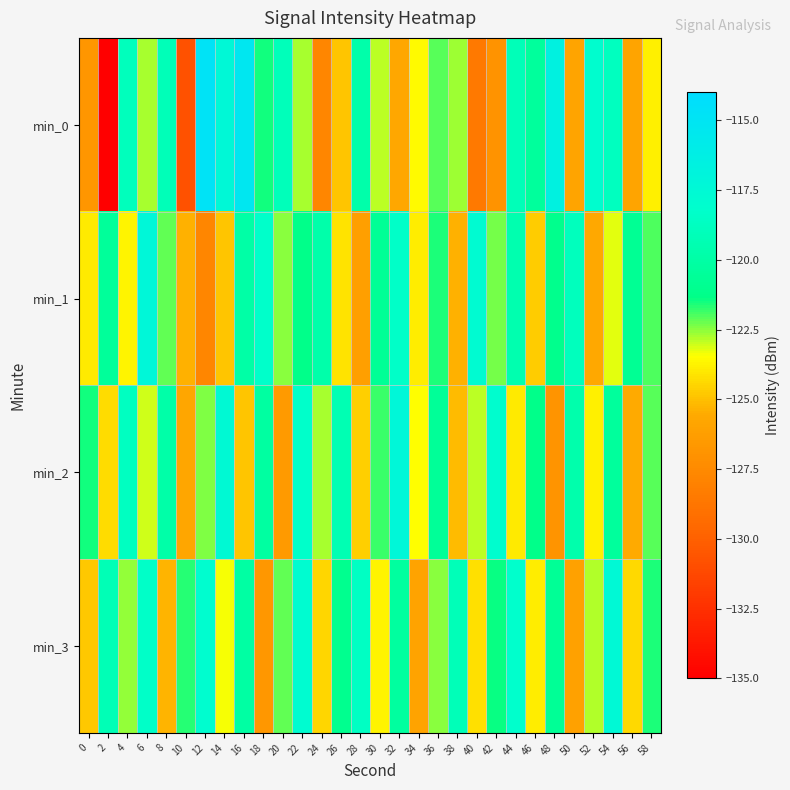

Reading left to right, list all the values displayed in this chart.

min_0: 0=-126.8	2=-135.1	4=-119.0	6=-122.7	8=-119.1	10=-130.8	12=-114.8	14=-117.4	16=-115.3	18=-121.5	20=-119.1	22=-122.7	24=-127.8	26=-124.9	28=-119.8	30=-122.9	32=-125.7	34=-123.6	36=-122.1	38=-122.7	40=-128.6	42=-126.9	44=-119.1	46=-120.4	48=-116.6	50=-125.8	52=-118.1	54=-118.8	56=-125.9	58=-123.8
min_1: 0=-123.9	2=-120.5	4=-123.7	6=-117.2	8=-122.1	10=-125.3	12=-127.7	14=-124.9	16=-119.9	18=-118.3	20=-122.5	22=-121.3	24=-119.8	26=-124.1	28=-126.2	30=-120.7	32=-118.4	34=-123.9	36=-121.6	38=-125.4	40=-117.8	42=-122.3	44=-119.5	46=-124.7	48=-121.1	50=-118.9	52=-125.6	54=-123.2	56=-120.8	58=-122.0
min_2: 0=-121.5	2=-124.3	4=-118.7	6=-123.1	8=-119.9	10=-125.8	12=-122.4	14=-117.6	16=-124.9	18=-120.2	20=-126.5	22=-118.3	24=-122.7	26=-119.4	28=-124.6	30=-121.8	32=-117.2	34=-123.5	36=-120.6	38=-125.1	40=-122.9	42=-118.1	44=-124.0	46=-121.3	48=-126.8	50=-119.7	52=-123.8	54=-120.4	56=-125.5	58=-122.1
min_3: 0=-124.8	2=-119.2	4=-122.6	6=-118.4	8=-125.3	10=-121.7	12=-118.0	14=-123.4	16=-120.1	18=-126.7	20=-122.2	22=-117.9	24=-124.5	26=-121.0	28=-118.6	30=-123.7	32=-120.3	34=-125.9	36=-122.5	38=-119.1	40=-124.2	42=-121.4	44=-118.2	46=-123.9	48=-120.7	50=-126.1	52=-122.8	54=-117.5	56=-124.4	58=-121.6